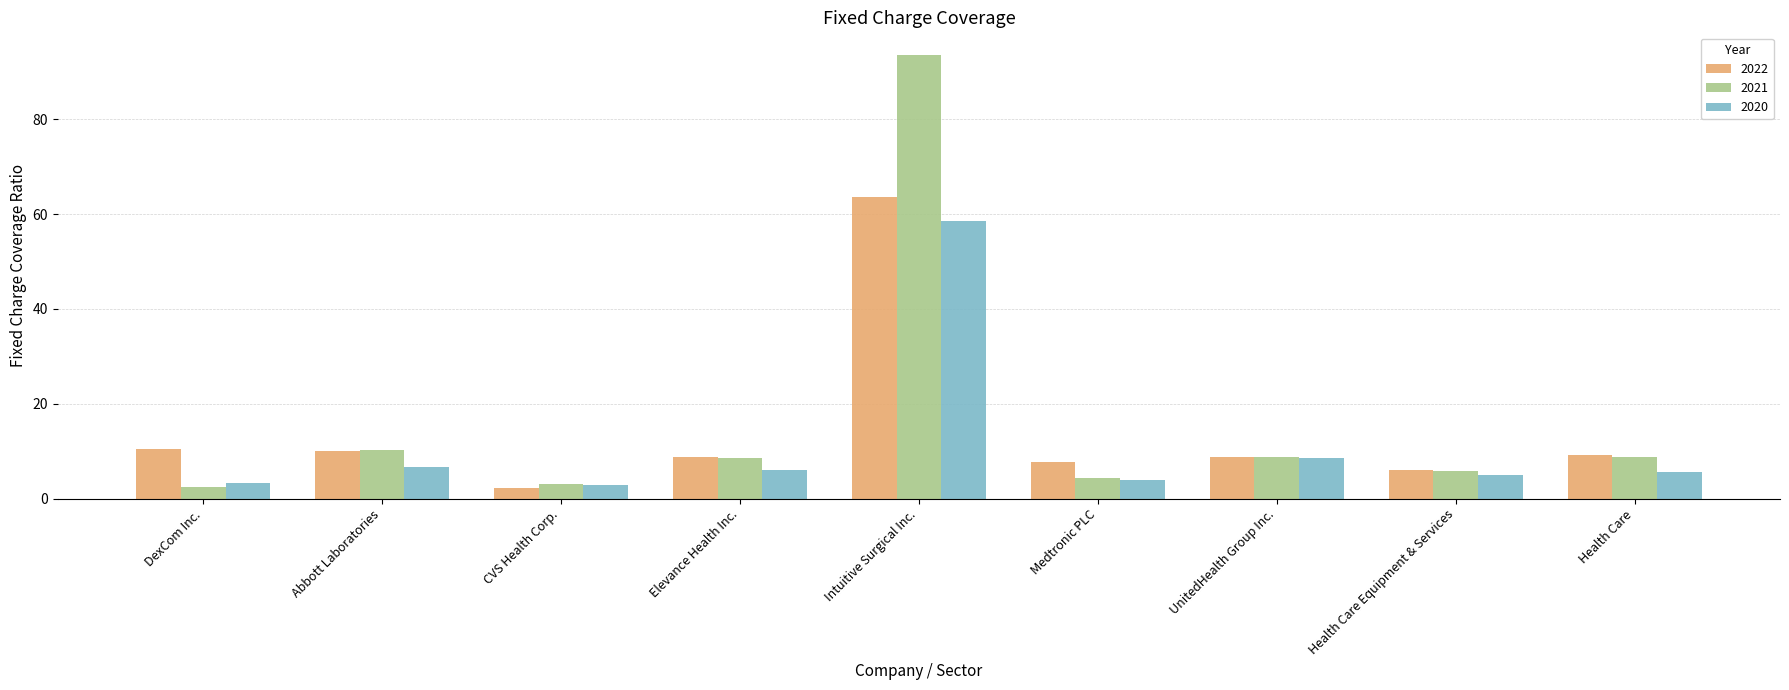

What is the difference between the maximum and second lowest values in the 2021 series?

90.6